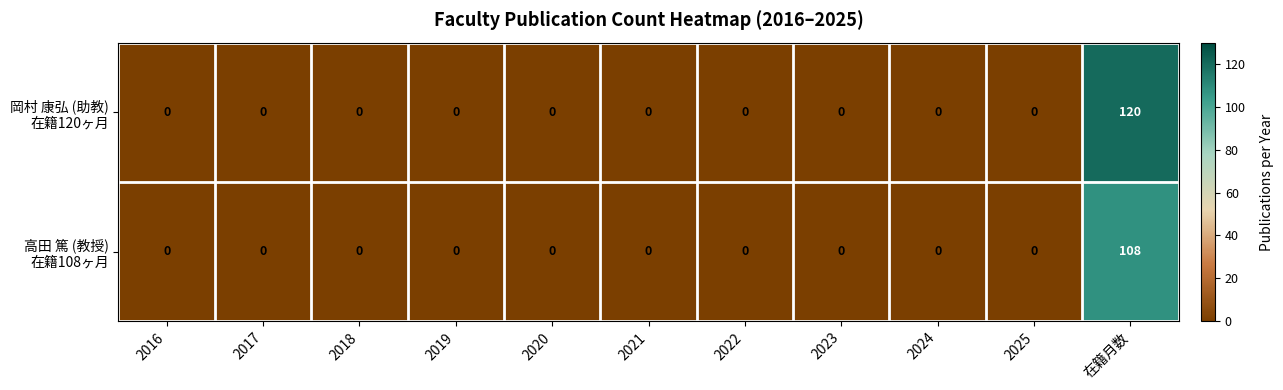

At which category is the sum across all series the highest?

在籍月数